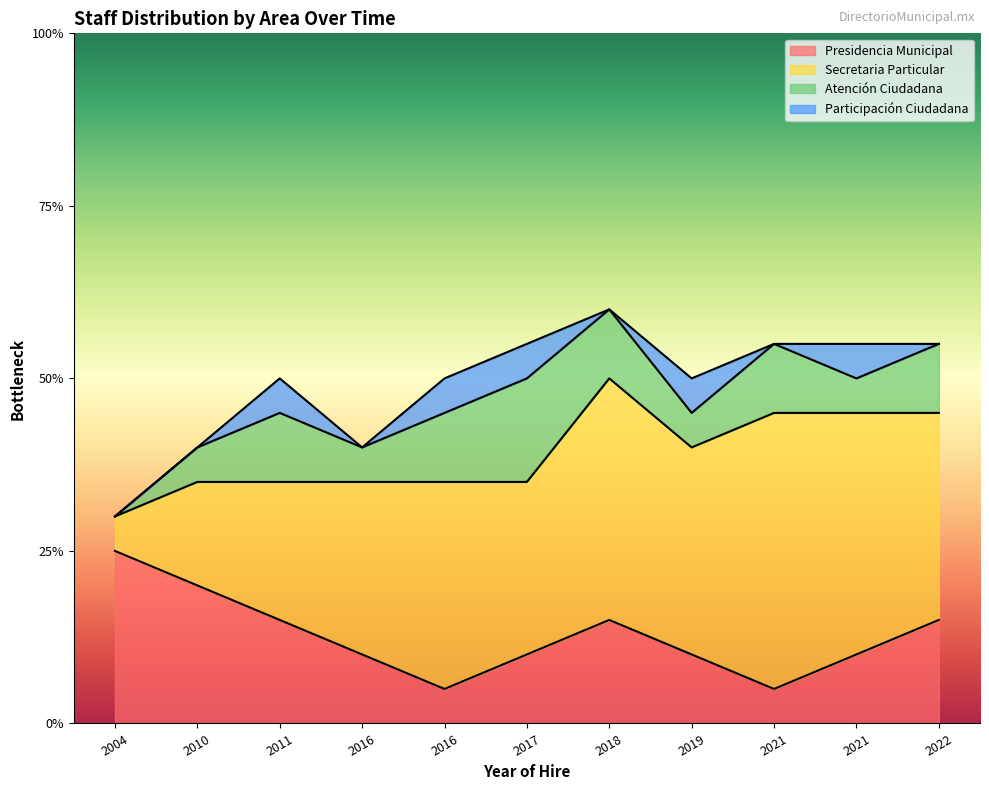

What are all the series names shown in the legend?

Presidencia Municipal, Secretaria Particular, Atención Ciudadana, Participación Ciudadana